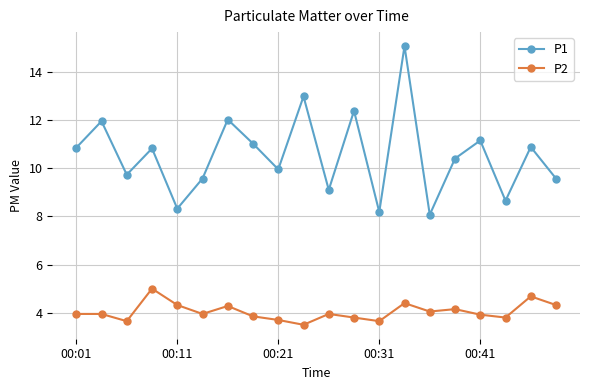

How many categories are shown in the chart?

20